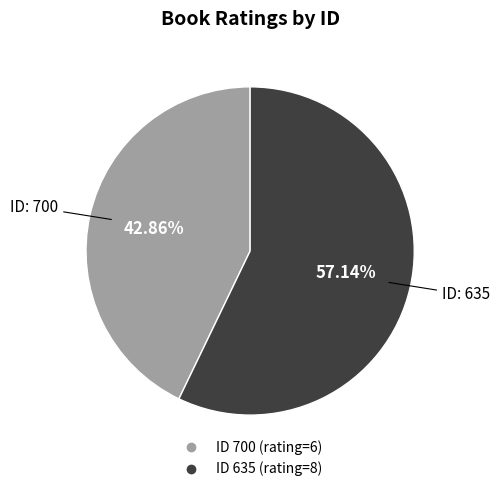

To the nearest percent, what is the difference between the largest and smallest slice percentages?

14%